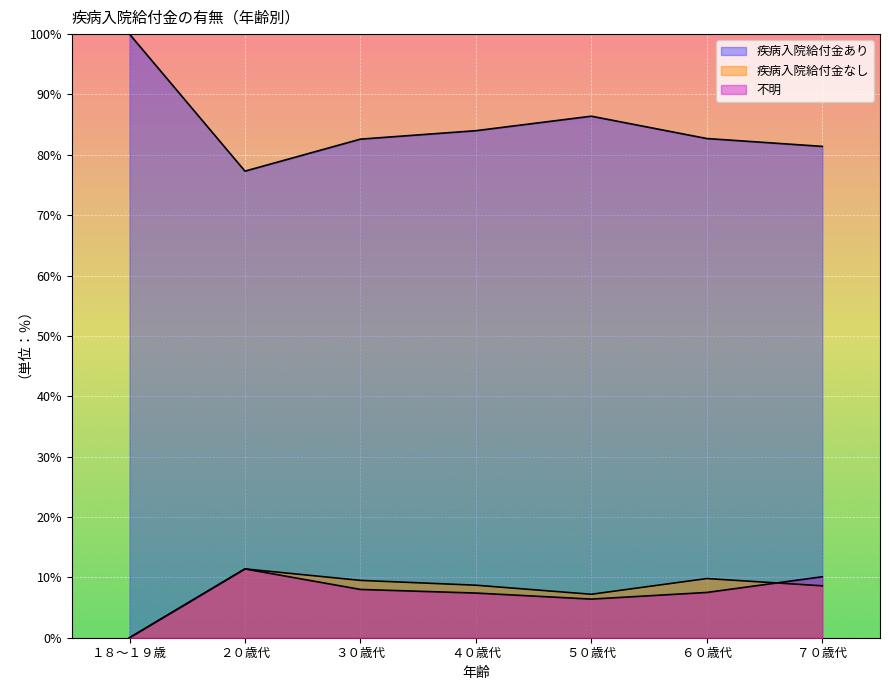

Where is the first local maximum for 疾病入院給付金なし?

２０歳代